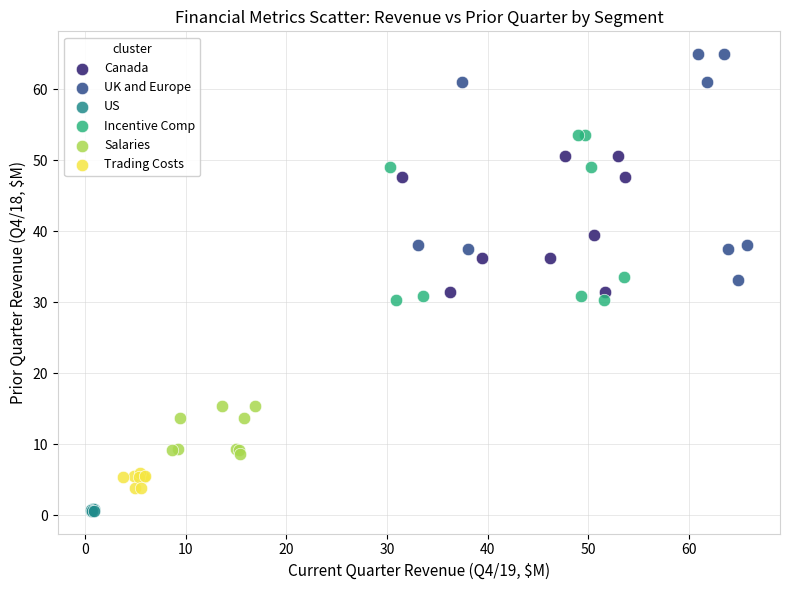

Which series contains the highest Y value?

UK and Europe